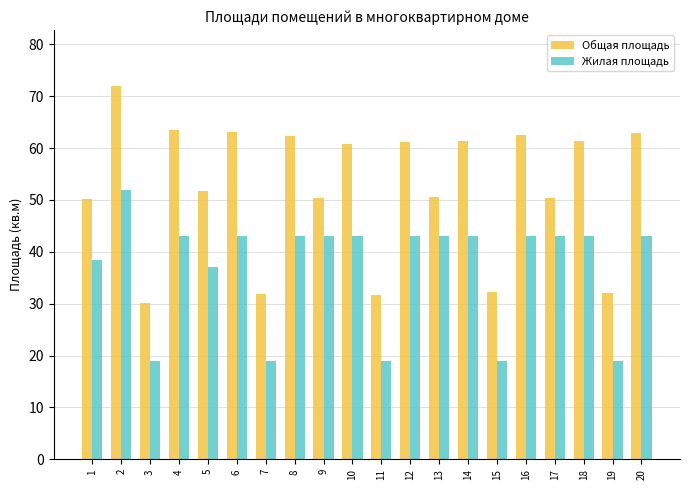

Which series has the widest spread of values?

Общая площадь